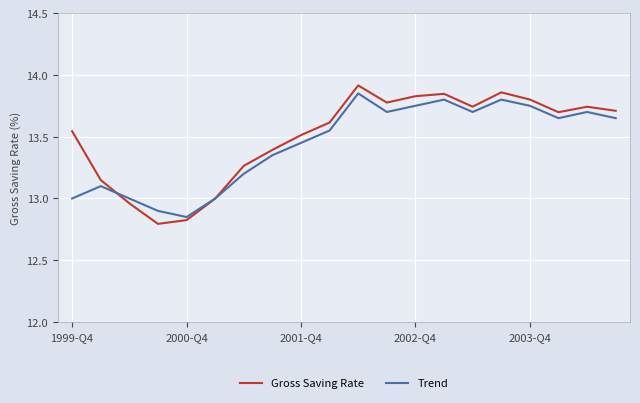

How many times do Gross Saving Rate and Trend cross each other?

2